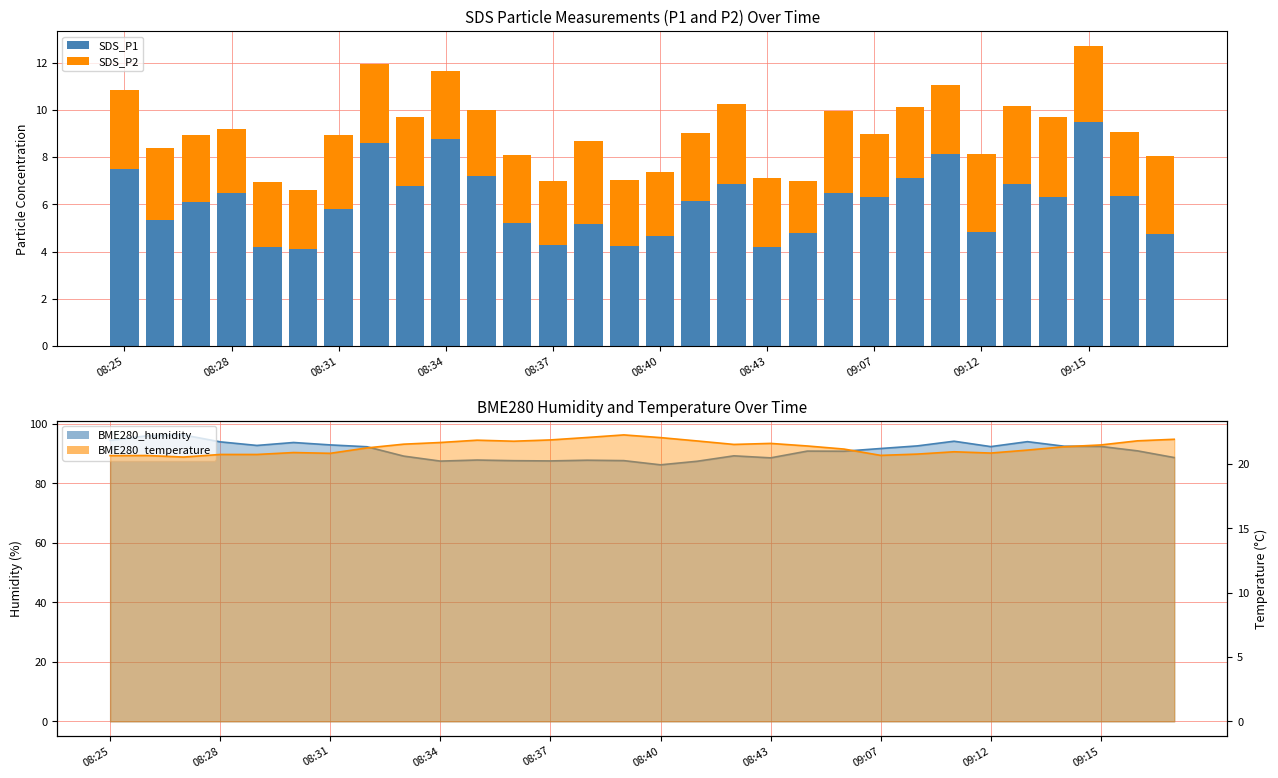

Is it true that SDS_P1 equals 7.2 at 08:28?

False